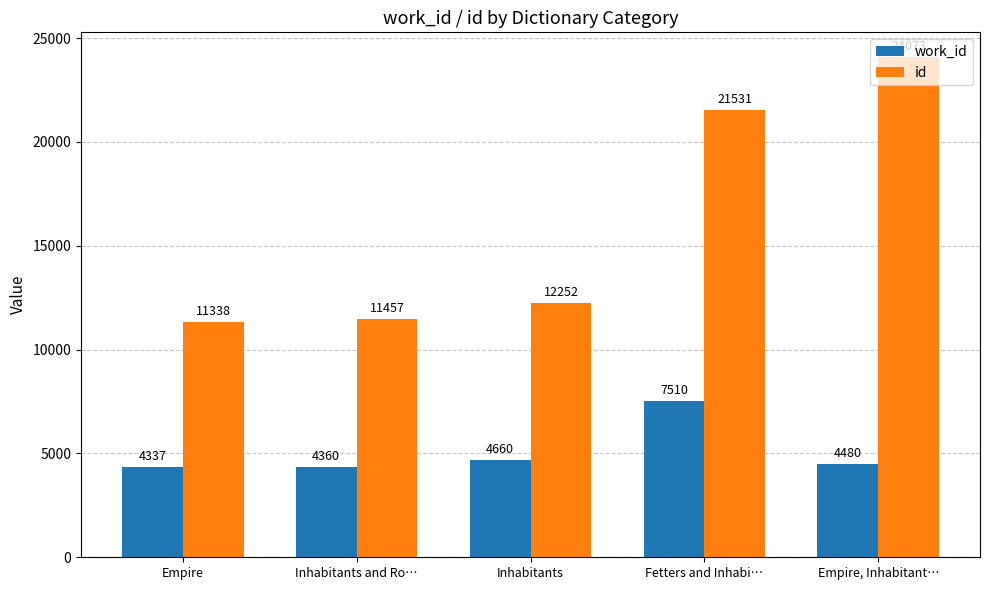

What is the label of the 1st bar from the left?

Empire